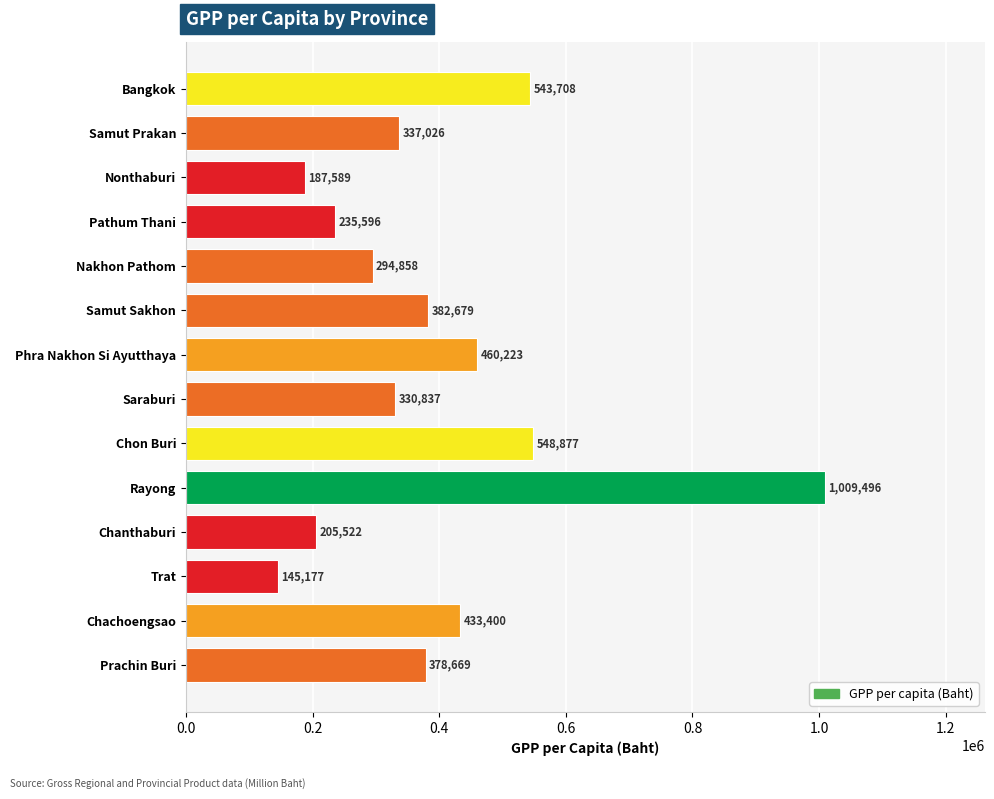

What is the difference between the maximum and minimum values?

864319